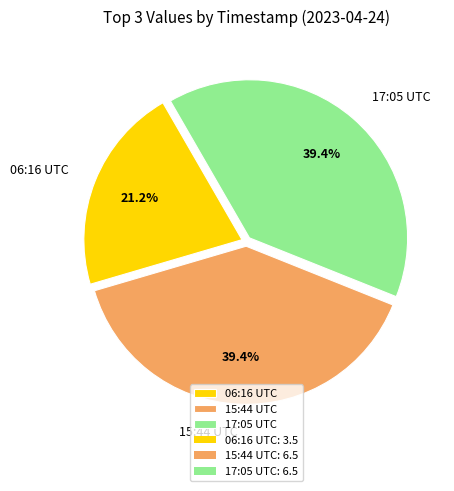

Which category has the smallest portion of the pie?

06:16 UTC